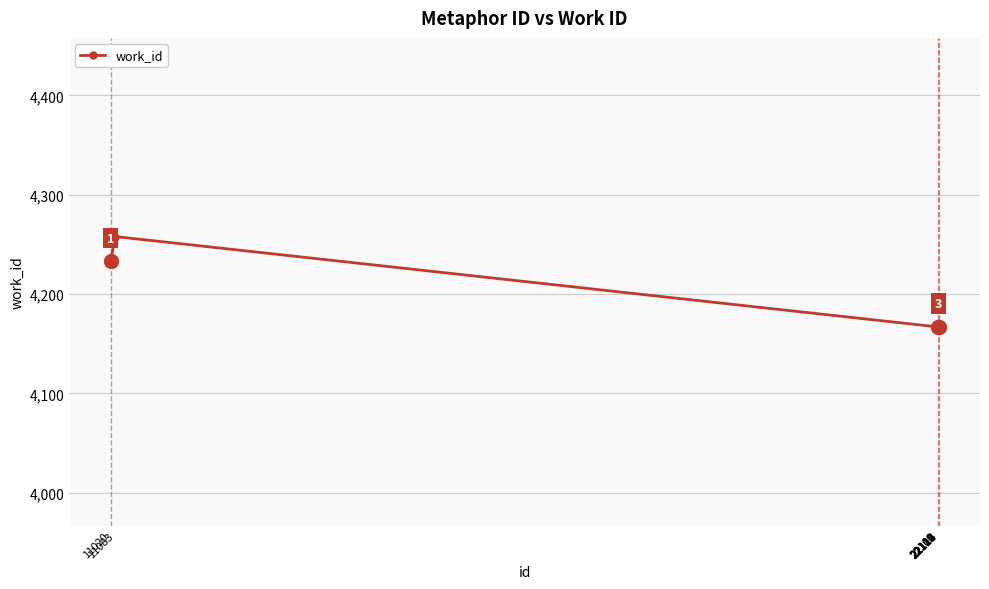

True or false: the data shows 6502 at 22111.

False